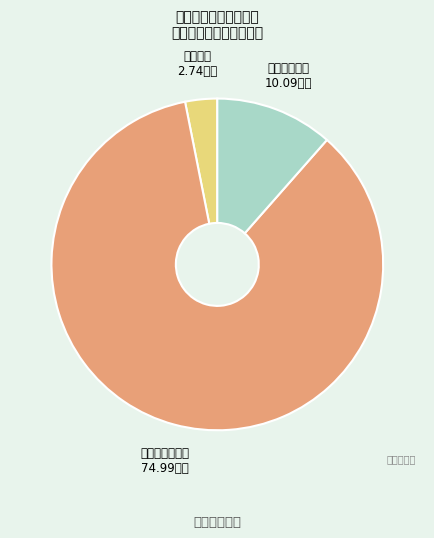

Which category has the smallest portion of the pie?

行政运行